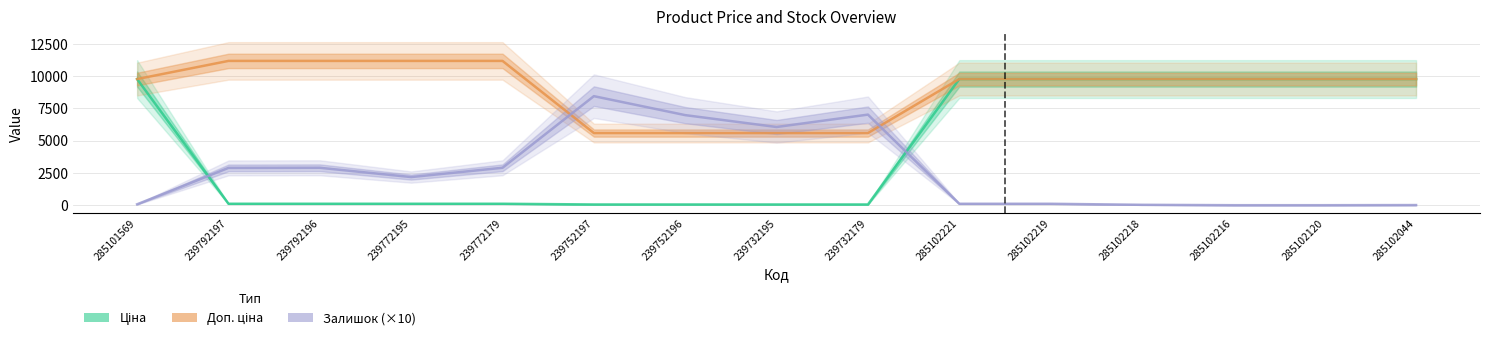

Which series has the largest total across all categories?

Доп. ціна